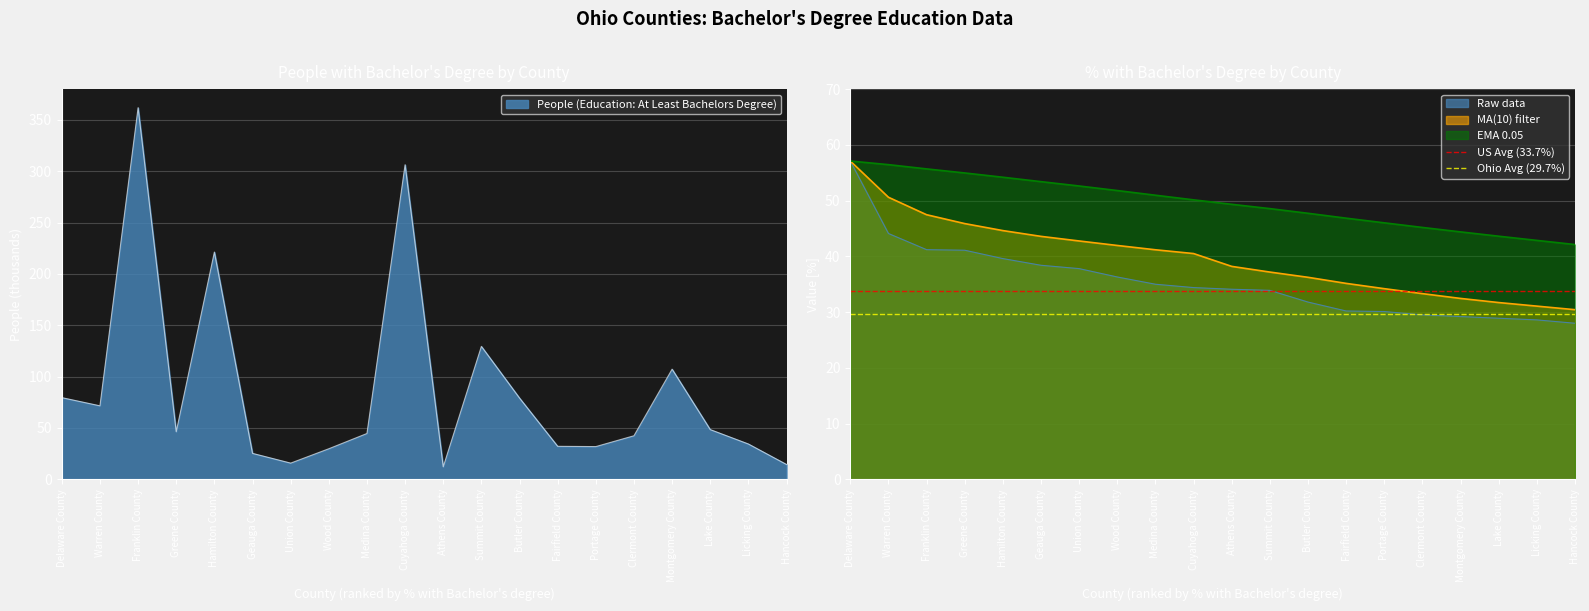

What is the lowest value of the MA(10) filter series?

30.4